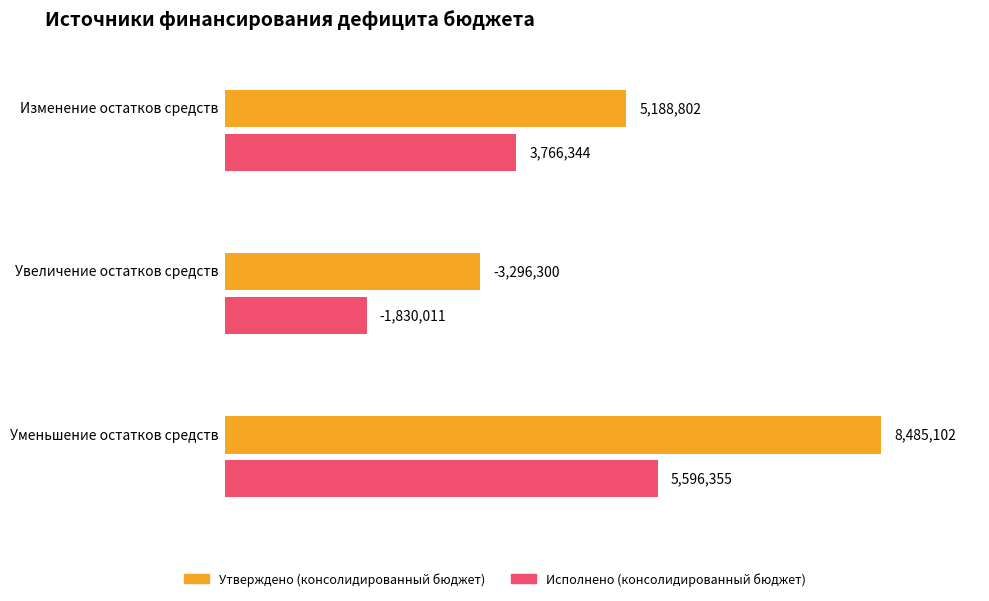

Rank the series by their average value, from lowest to highest.

Исполнено (консолидированный бюджет), Утверждено (консолидированный бюджет)